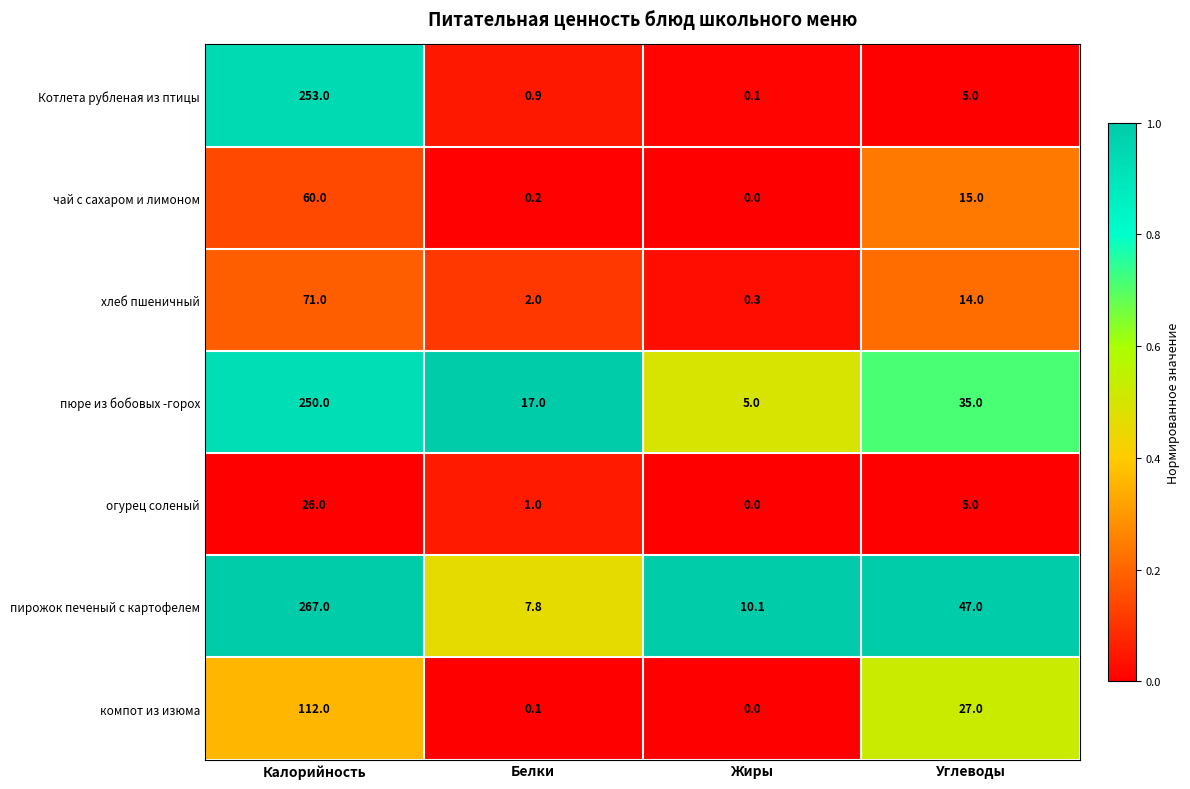

Between Калорийность and Жиры, which series saw the biggest shift?

пирожок печеный с картофелем